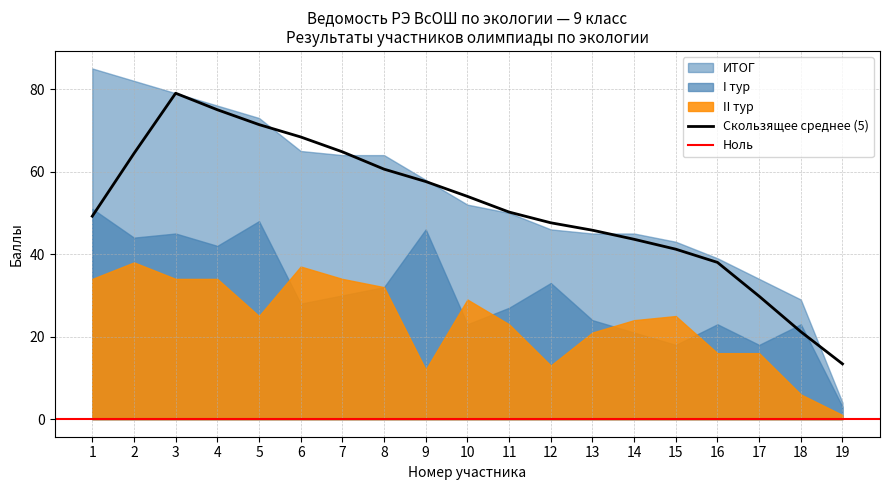

Between 5 and 8, which series saw the biggest shift?

I